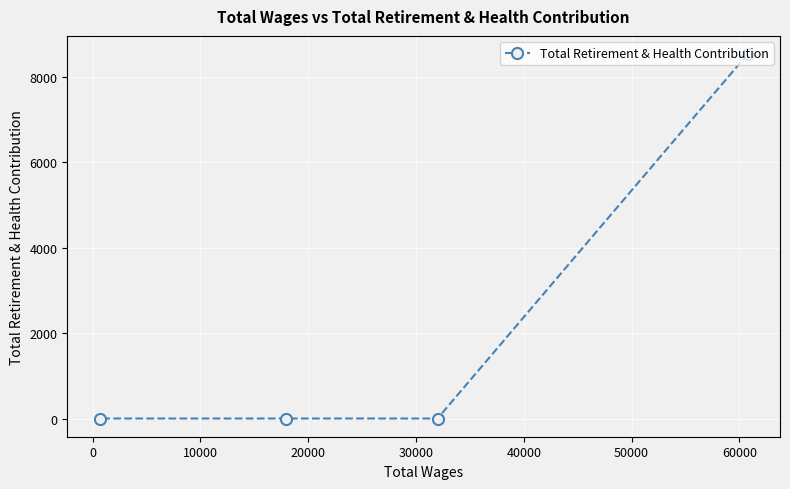

What is the maximum value shown in the chart?

8530